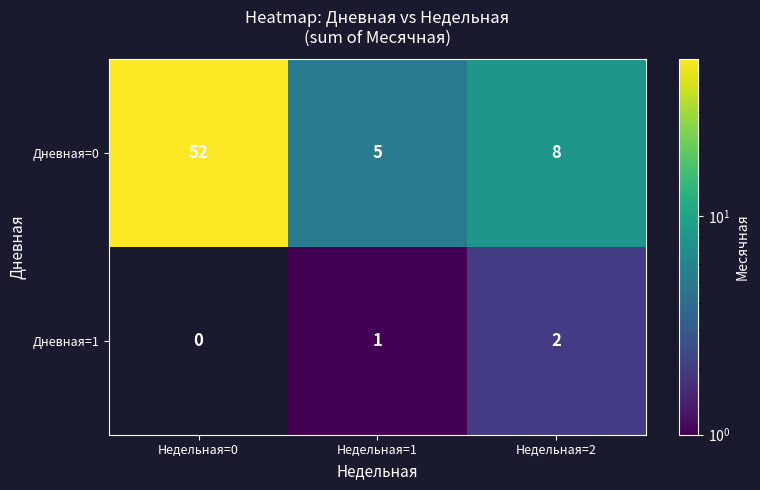

Reading left to right, what are all the values shown in this chart?

Дневная=0: 52	5	8
Дневная=1: 0	1	2